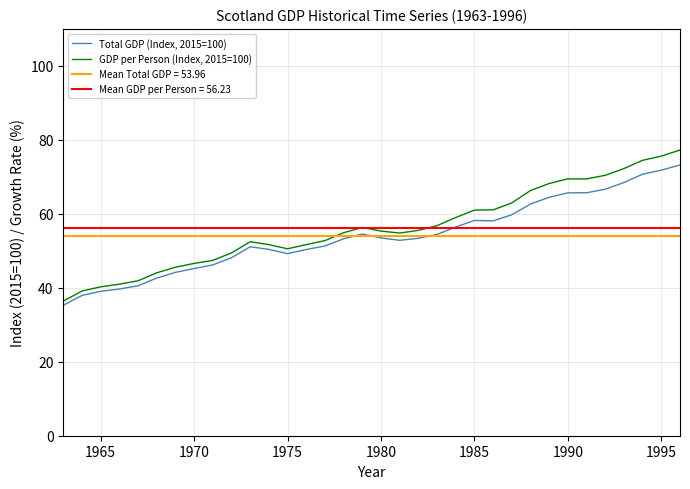

What is the difference between the Total GDP (Index, 2015=100) values at 1985 and 1975?

9.0